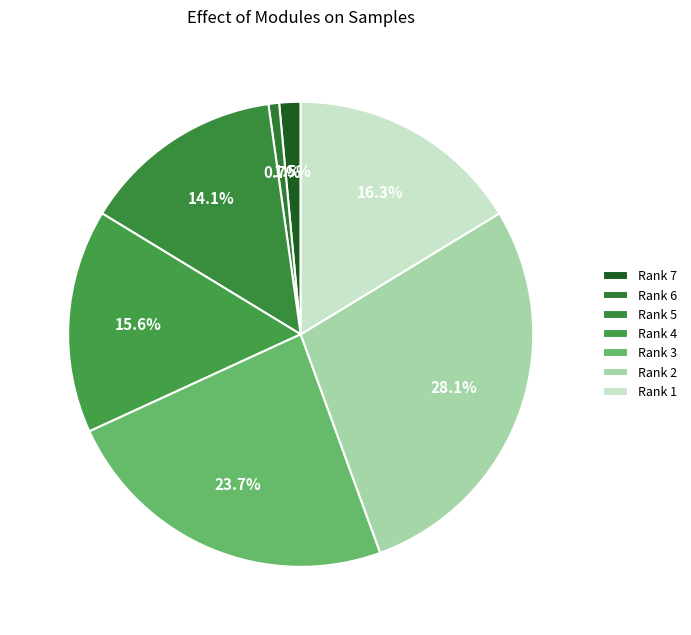

To the nearest percent, what percentage of the pie is Rank 1?

16%